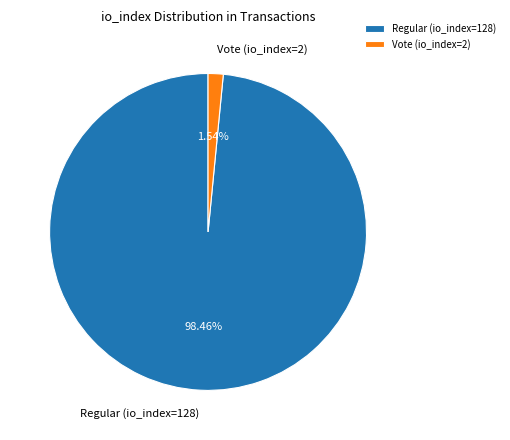

Combined, do Vote (io_index=2) and Regular (io_index=128) account for over 50%?

Yes